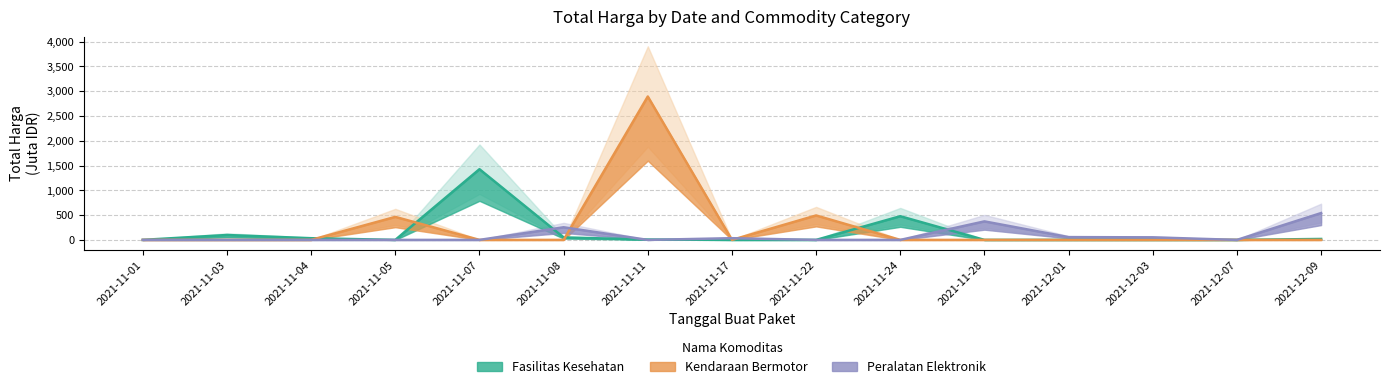

Is the value of Peralatan Elektronik at 2021-12-07 greater than the value of Kendaraan Bermotor at 2021-11-07?

No